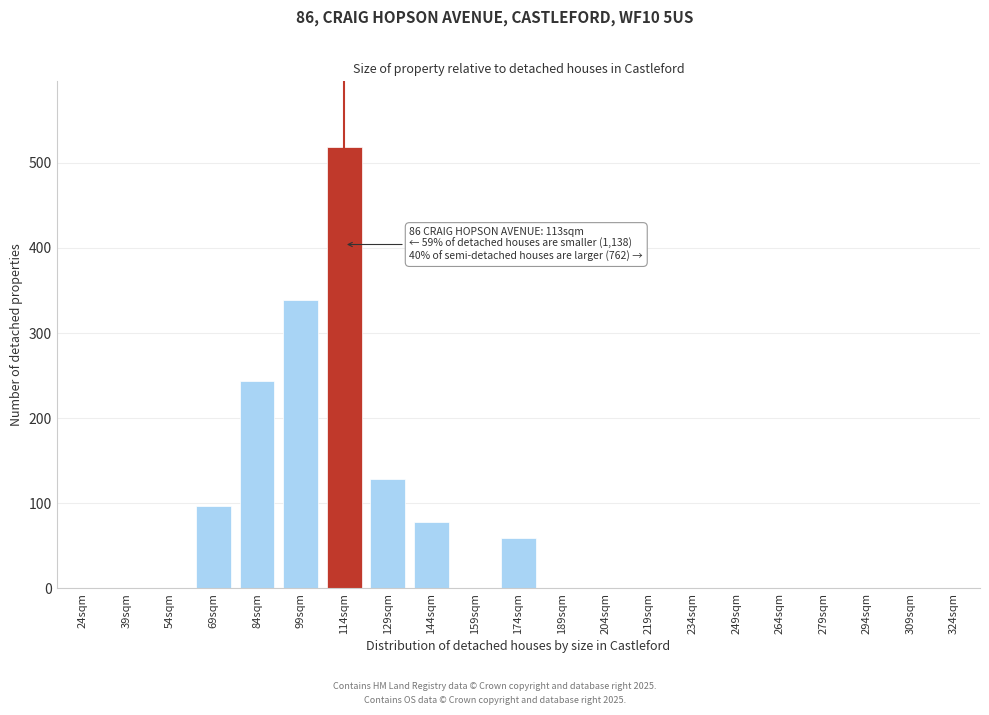

Reading left to right, extract all data points from this chart.

24sqm=0	39sqm=0	54sqm=0	69sqm=97	84sqm=244	99sqm=339	114sqm=518	129sqm=128	144sqm=78	159sqm=0	174sqm=59	189sqm=0	204sqm=0	219sqm=0	234sqm=0	249sqm=0	264sqm=0	279sqm=0	294sqm=0	309sqm=0	324sqm=0